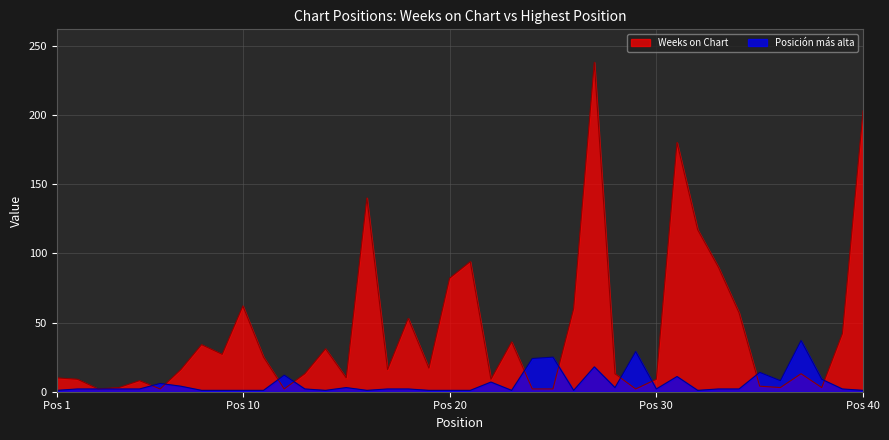

In Weeks on Chart, how many points are higher than both neighbors (excluding endpoints)?

11